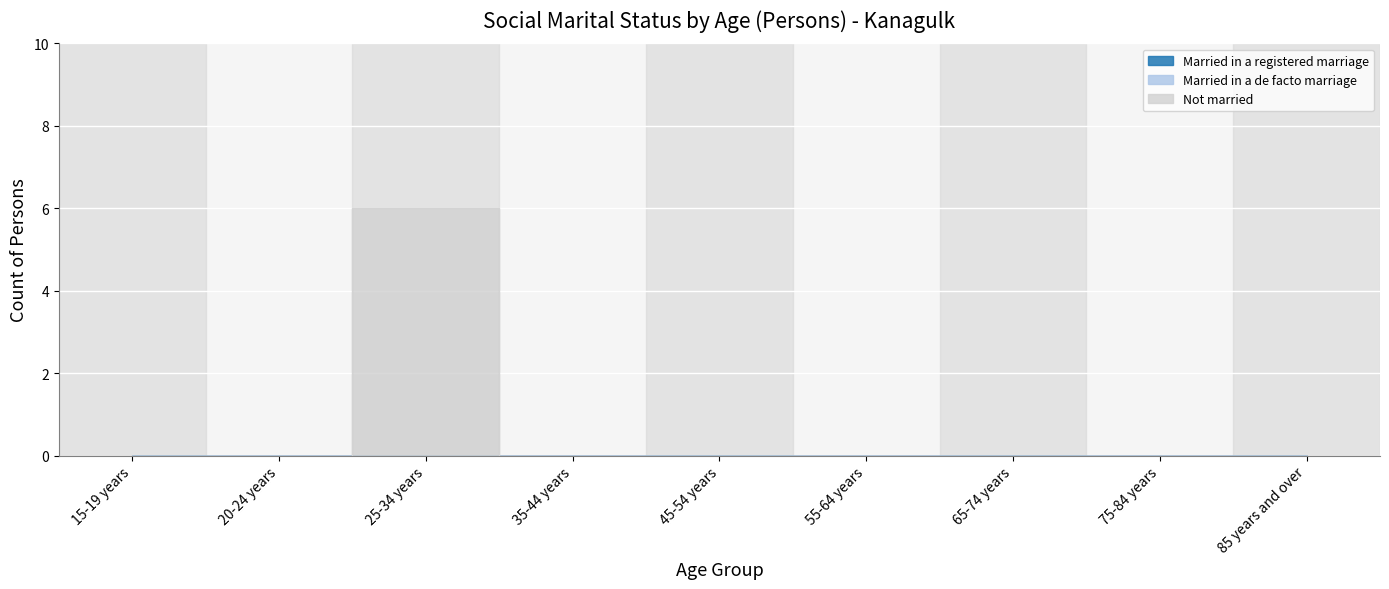

At which category is the sum across all series the highest?

25-34 years